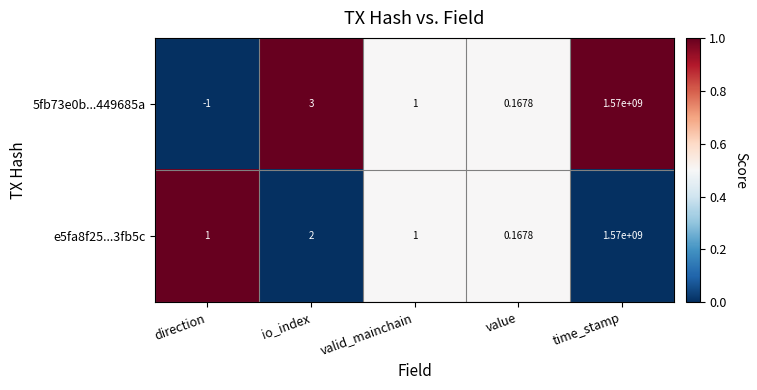

Which series has the largest total across all categories?

e5fa8f25...3fb5c